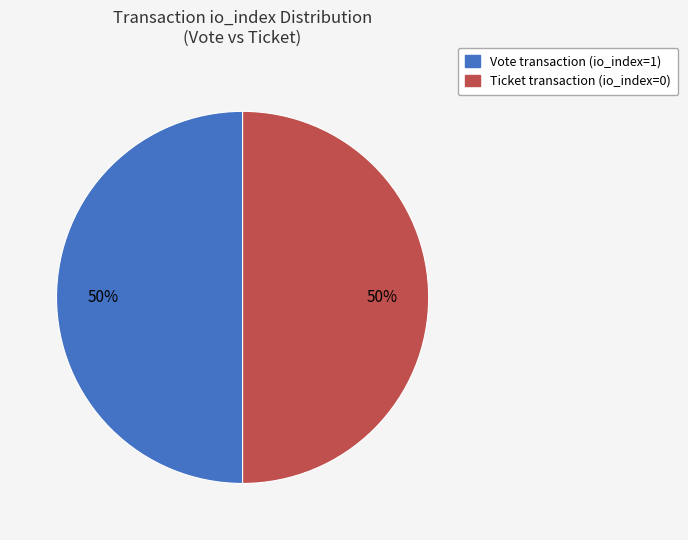

Count the number of slices in the pie.

2